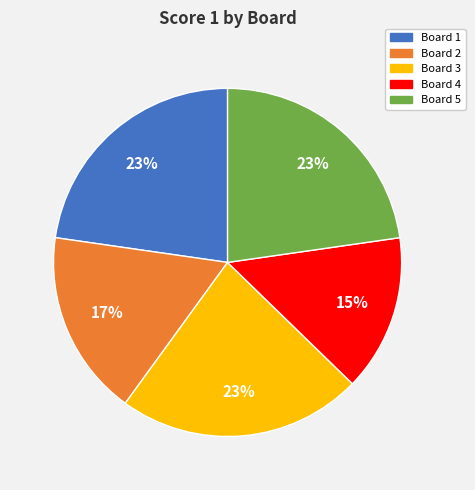

To the nearest percent, what is the average slice percentage?

20%